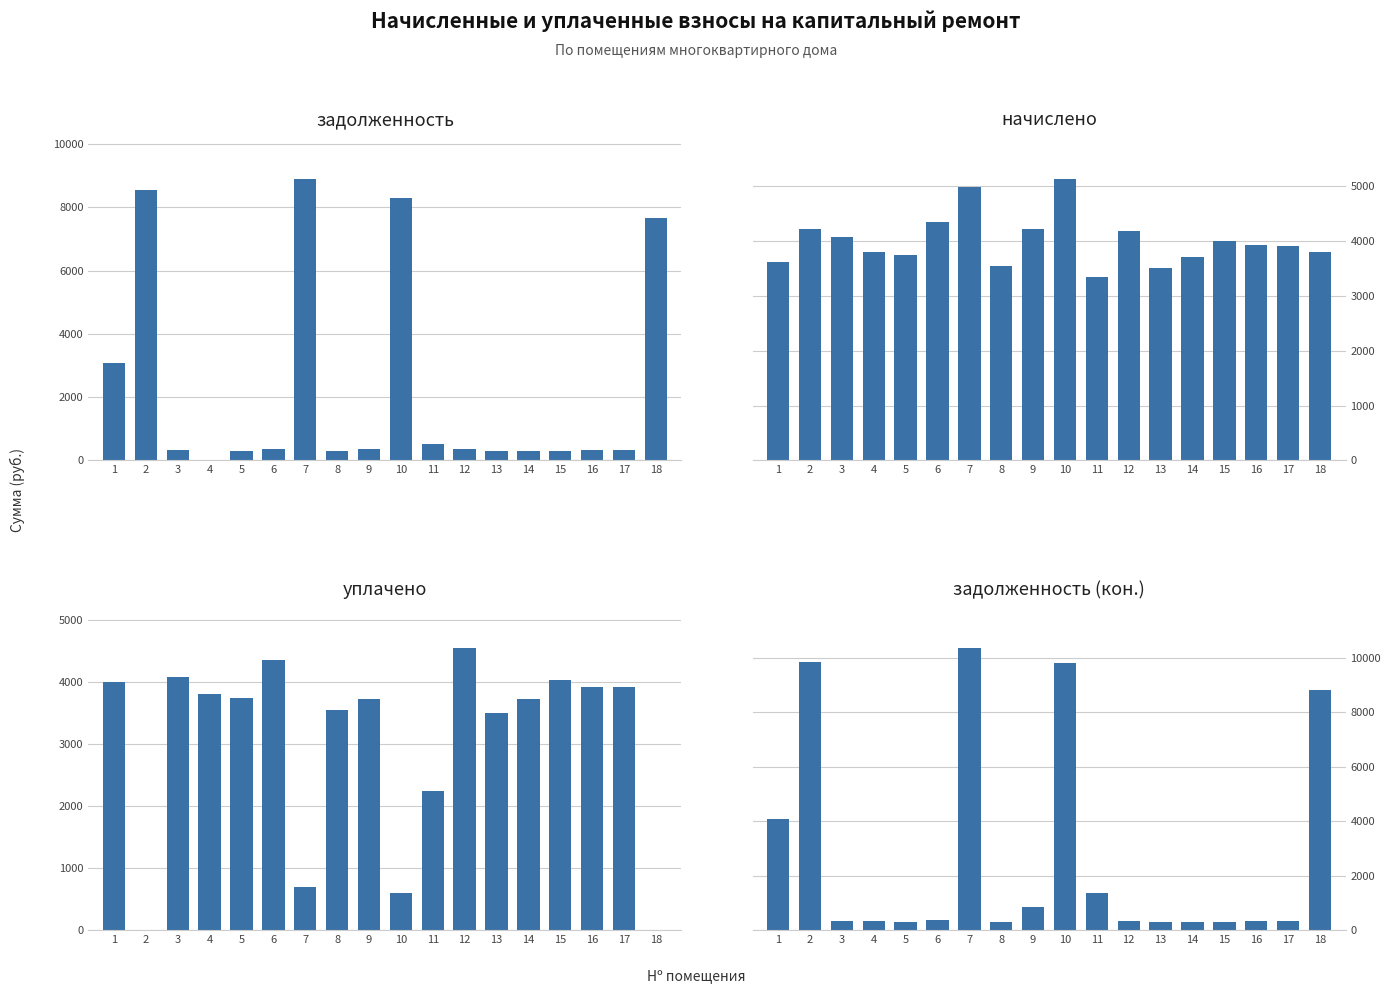

What is the spread (max minus min) of values at 13?

3210.6